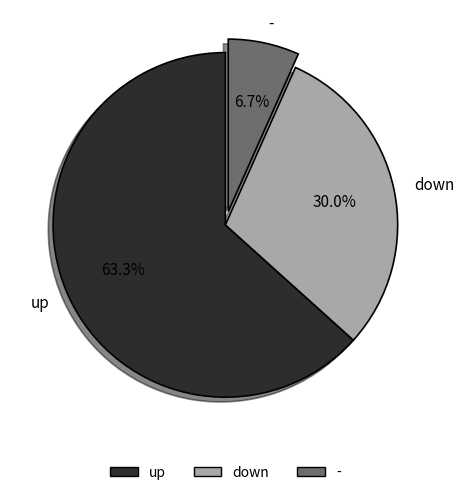

Combined, what portion of the pie is - and down?

36.7%